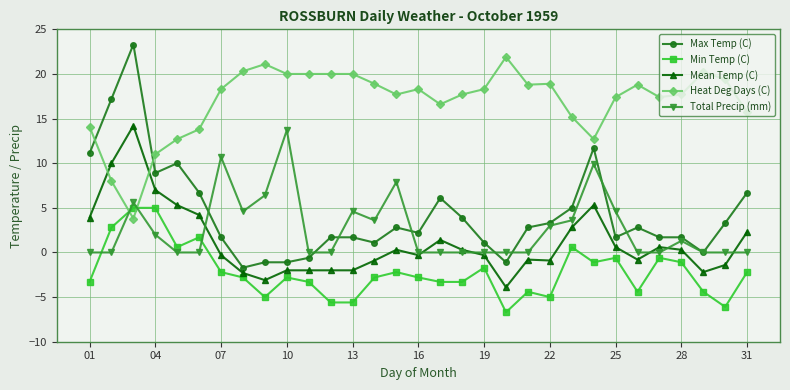

What is the maximum value for Max Temp (C)?

23.3